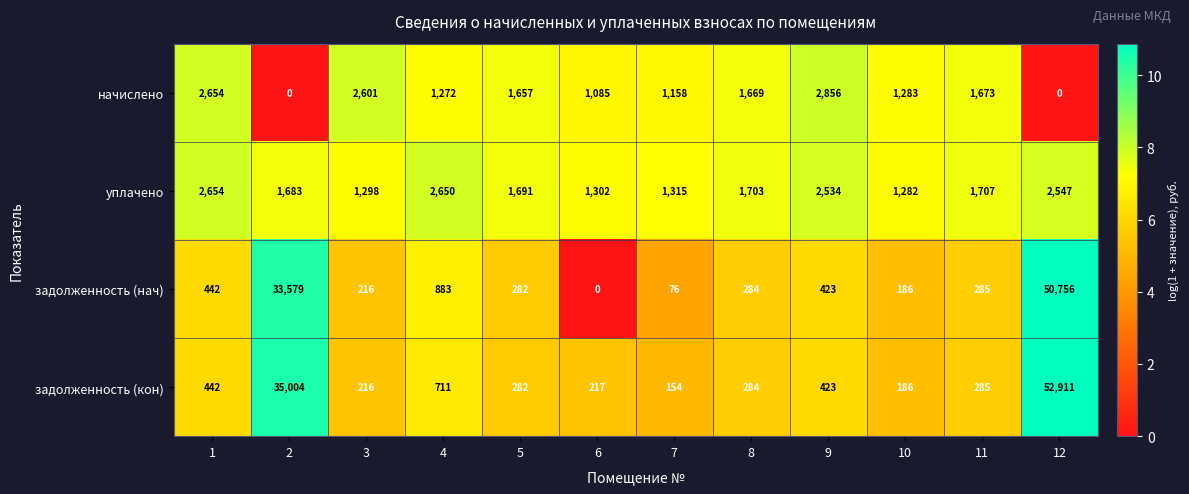

Which category has the highest value across all series?

12